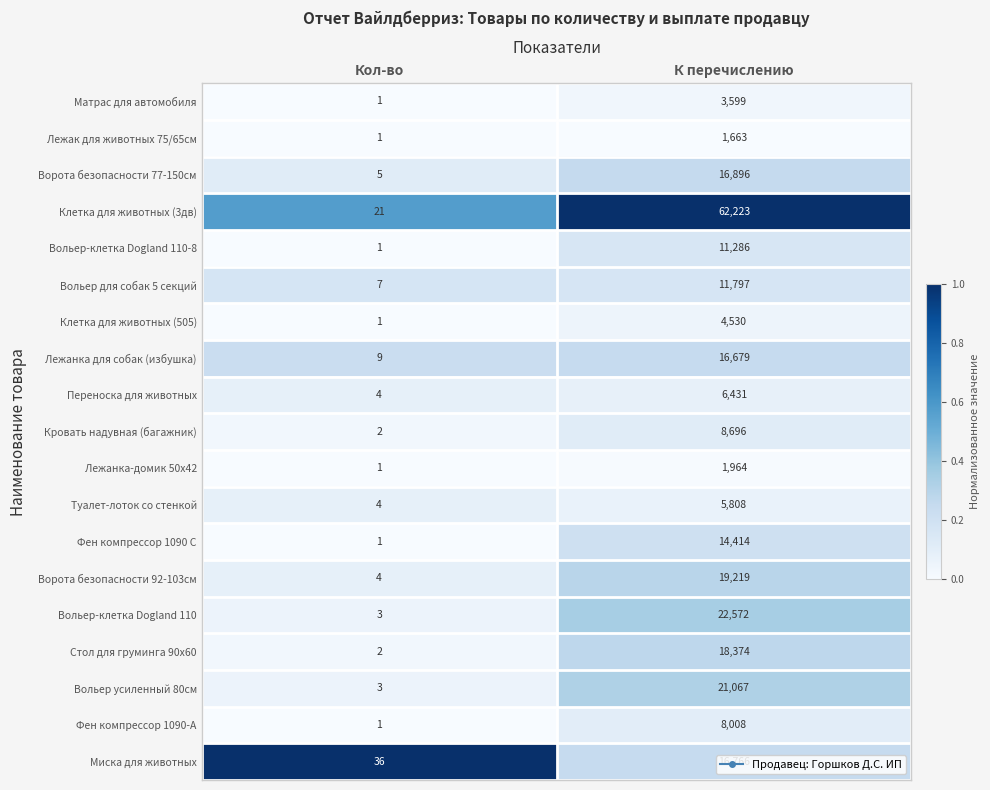

Is it true that Вольер усиленный 80см equals 21067 at К перечислению?

True